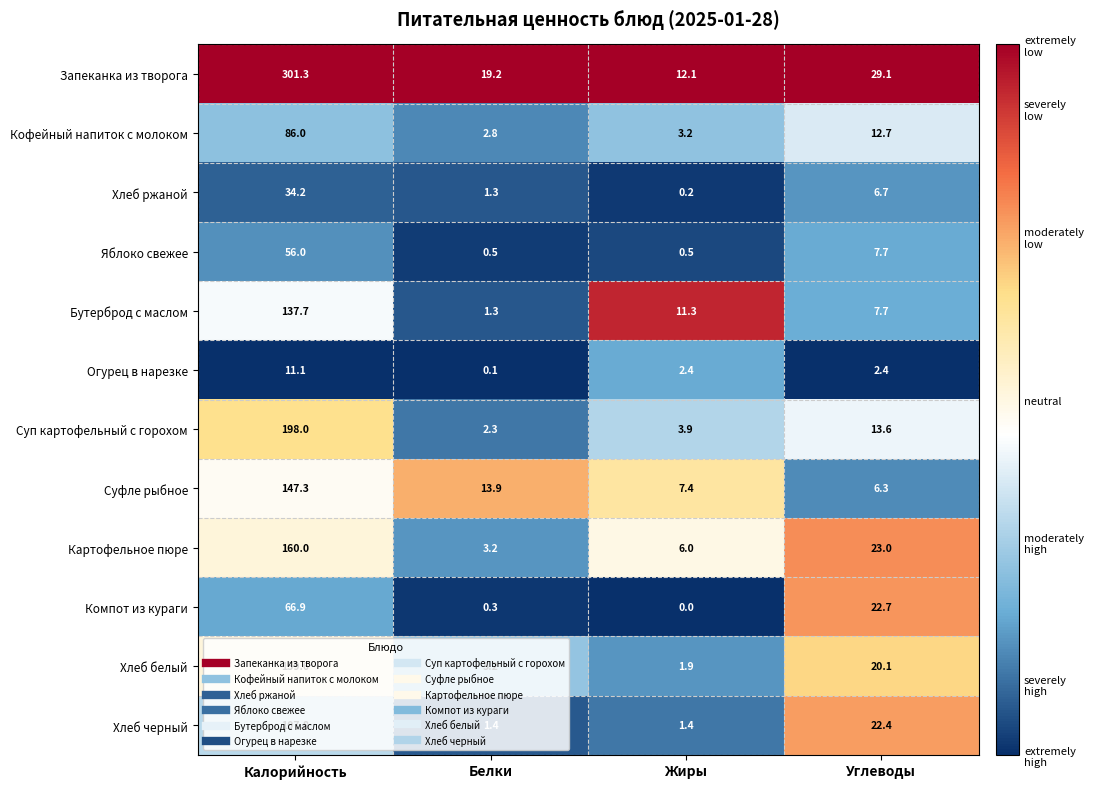

Which series has the largest total across all categories?

Запеканка из творога